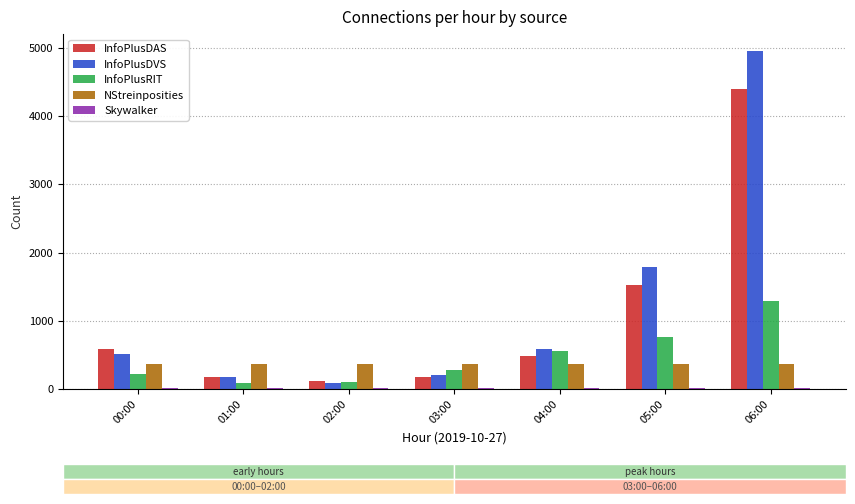

What is the highest value of the NStreinposities series?

360